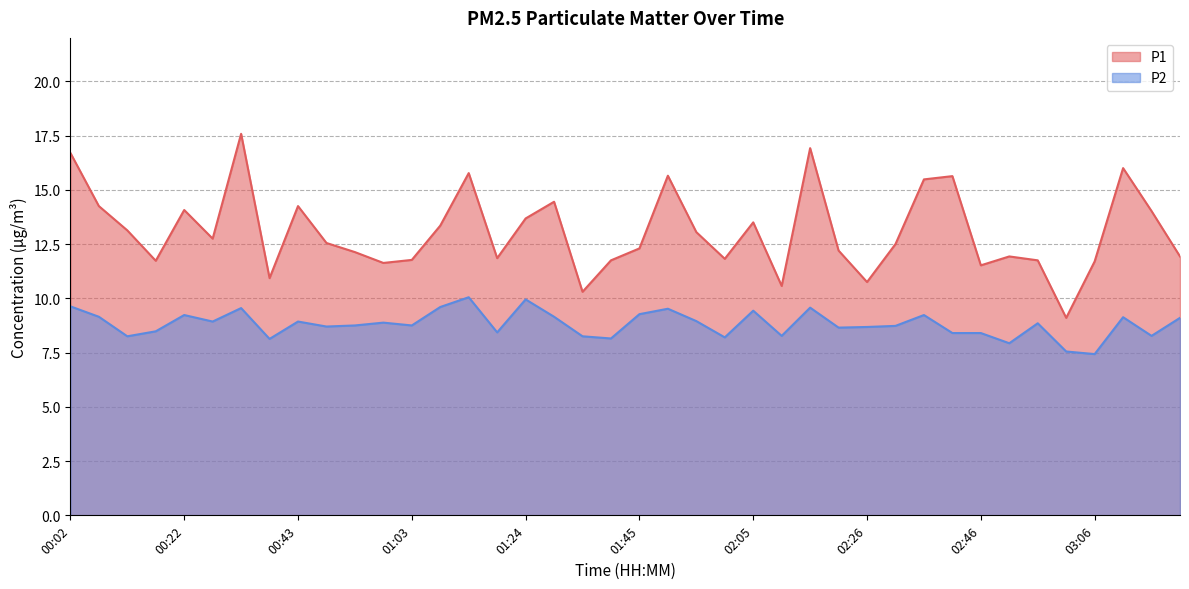

True or false: P2 and P1 intersect in this chart.

False